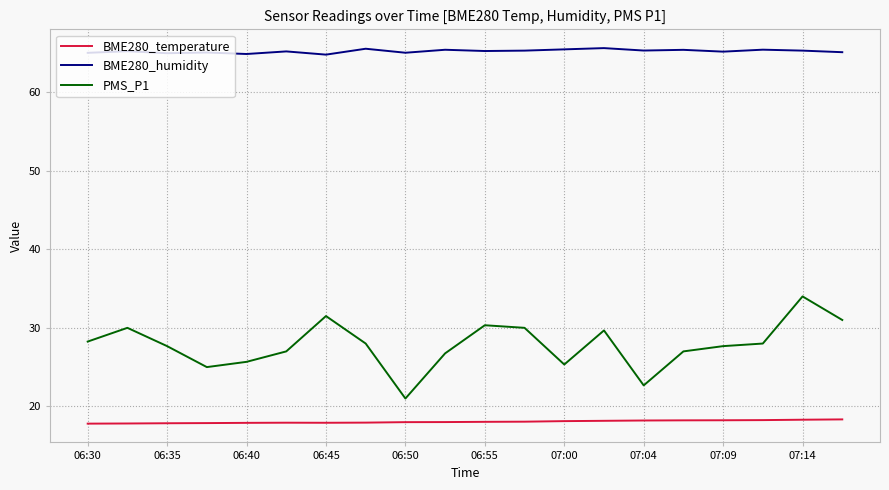

Rank the series by their maximum value, from lowest to highest.

BME280_temperature, PMS_P1, BME280_humidity